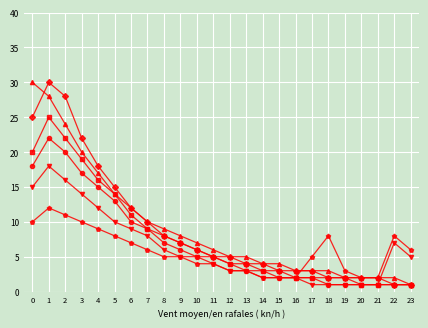

What is the greatest value displayed?

30